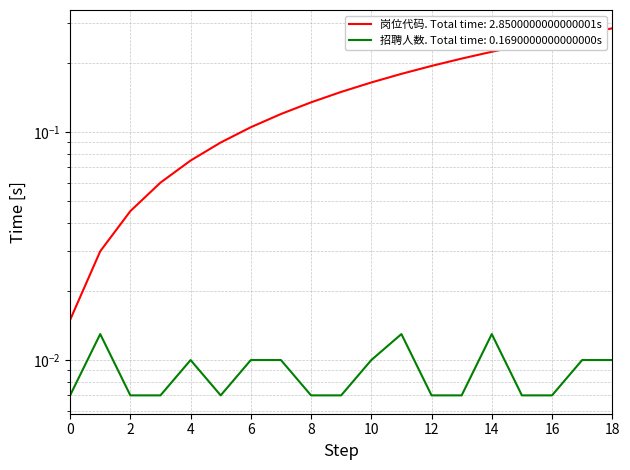

Which series has the widest spread of values?

岗位代码(末两位)